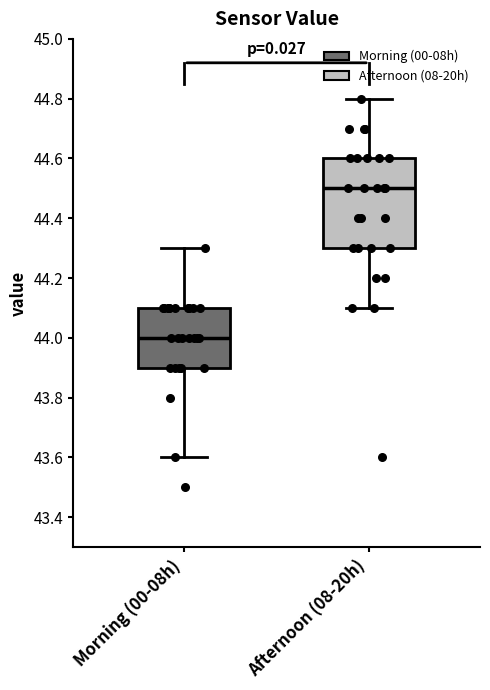

Where does the median line of the box for Afternoon (08-20h) sit on the y-axis? The values are not printed on the chart, so give them approximately, as read against the axis.

44.5